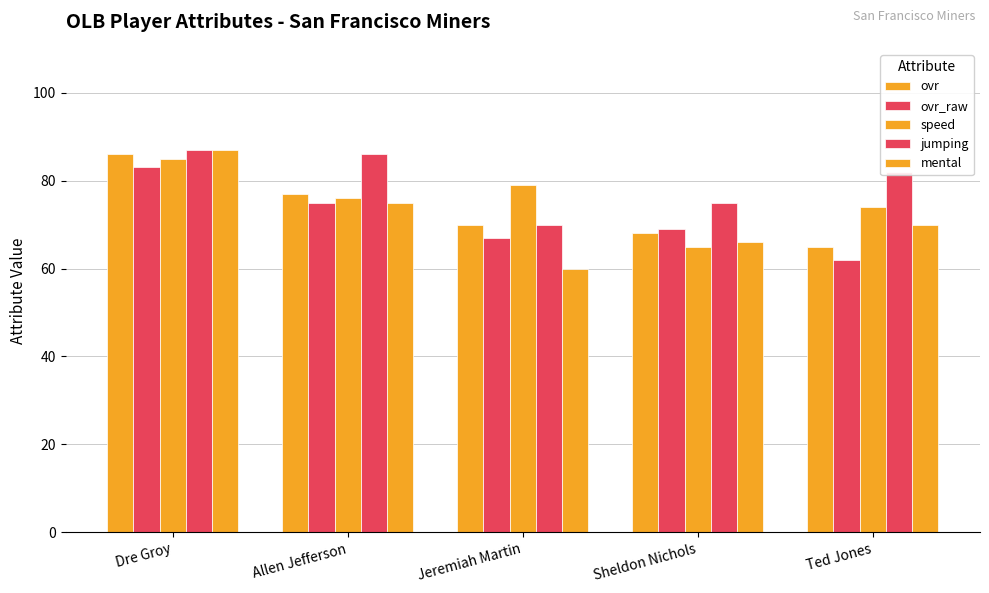

Which category has the lowest value in the mental series?

Jeremiah Martin